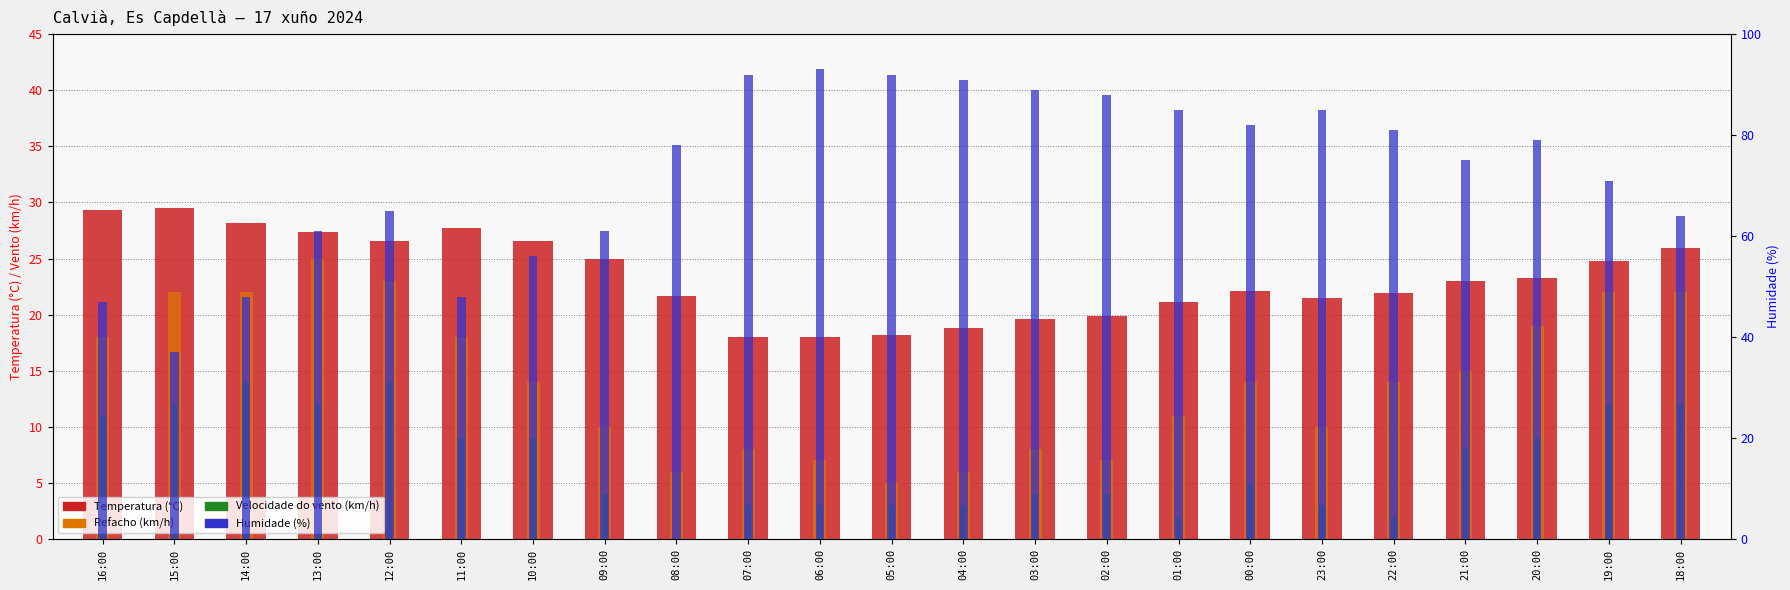

What is the difference between the maximum and minimum values in the Humidade (%) series?

56.0